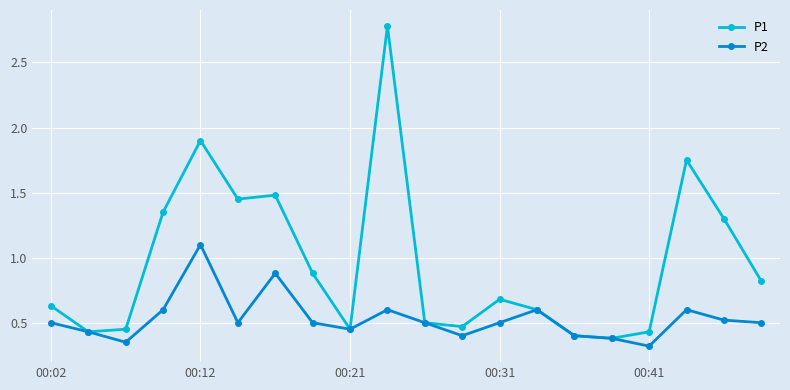

Is this an area chart (filled region under the line)?

No